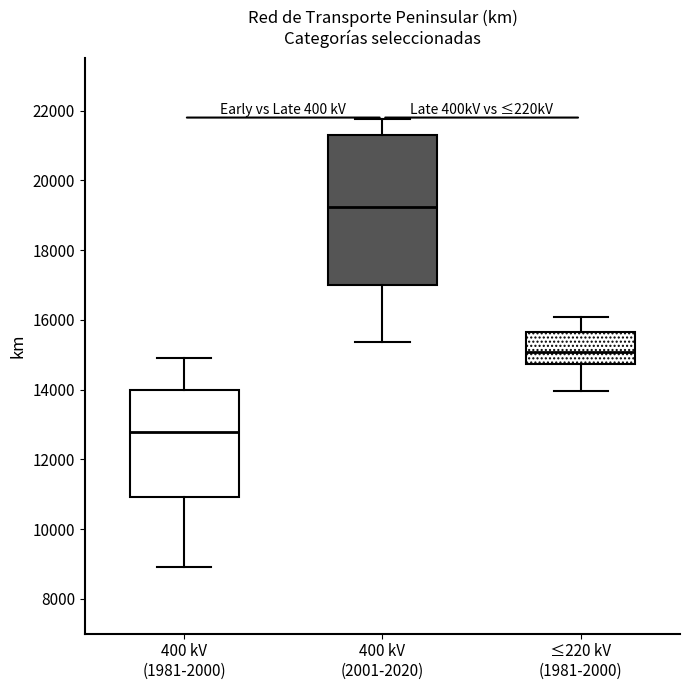

Reading left to right, transcribe this box plot: for each box, give where its median line is, the range the box spans, and where its two whiskers end, as read against the y-axis. The values are not printed on the chart, so give them approximately, as read against the axis.

400 kV (1981-2000): median 12800, box 11000 to 14000, whiskers 9000 to 15000
400 kV (2001-2020): median 19200, box 17000 to 21200, whiskers 15400 to 21800
≤220 kV (1981-2000): median 15000, box 14800 to 15600, whiskers 14000 to 16000